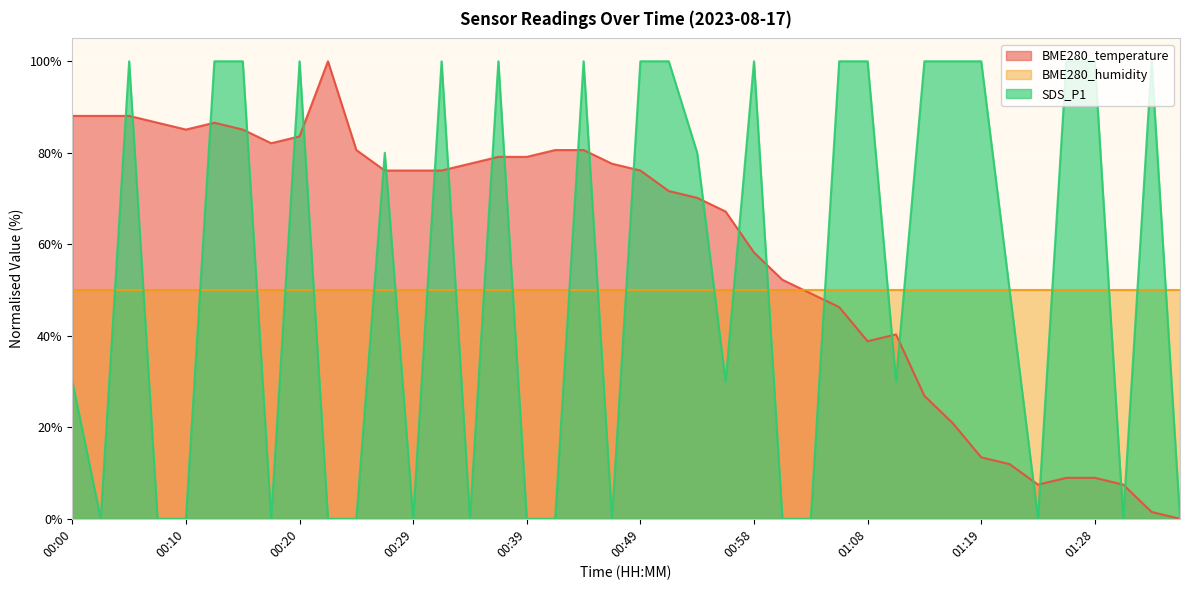

How many values in the SDS_P1 series are below 80?

20